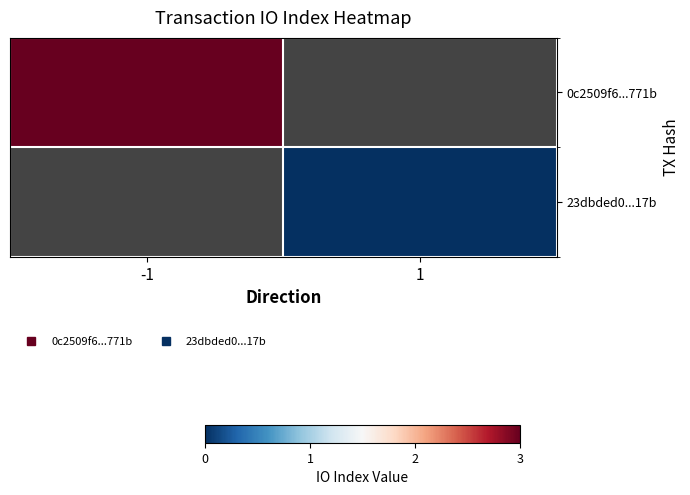

Rank the series at -1 from highest to lowest value.

0c2509f6...771b, 23dbded0...17b